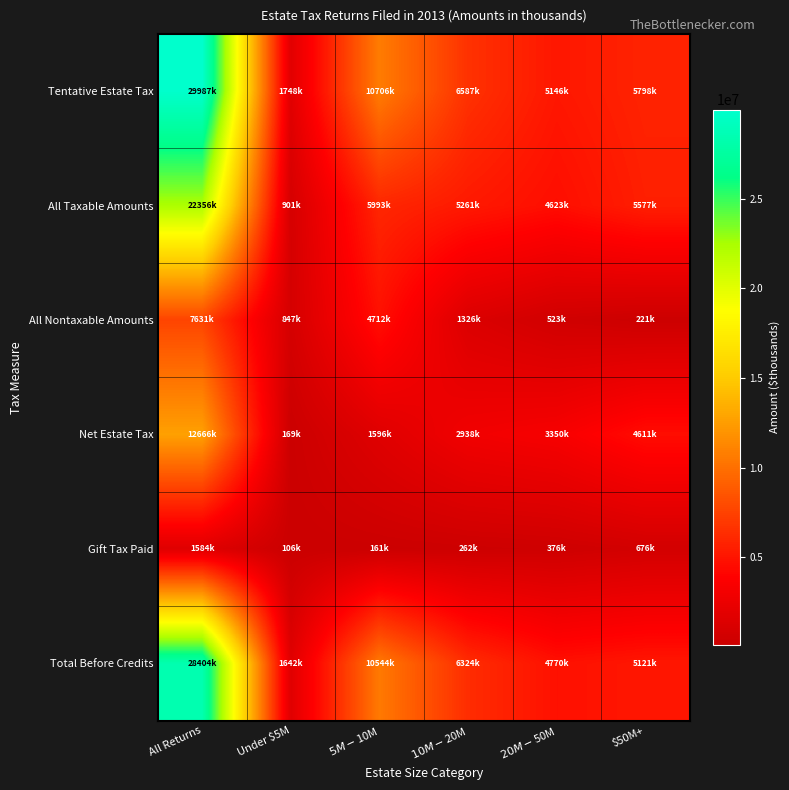

At $5M-$10M, list the series in order from smallest to largest.

Gift Tax Paid, Net Estate Tax, All Nontaxable Amounts, All Taxable Amounts, Total Before Credits, Tentative Estate Tax